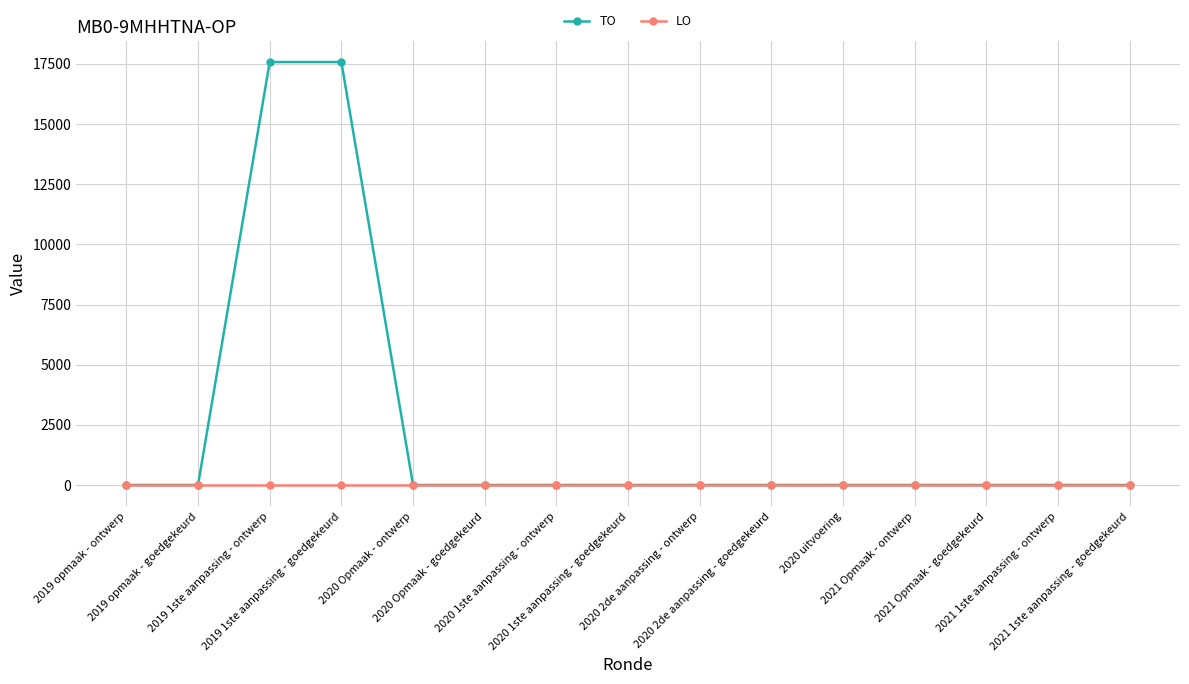

Which series has the widest spread of values?

TO